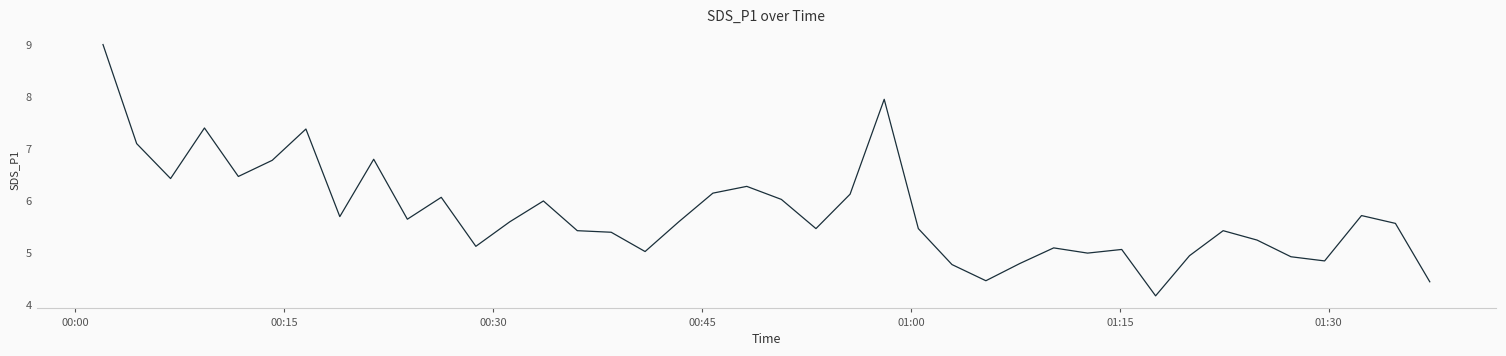

What is the average value?

5.8